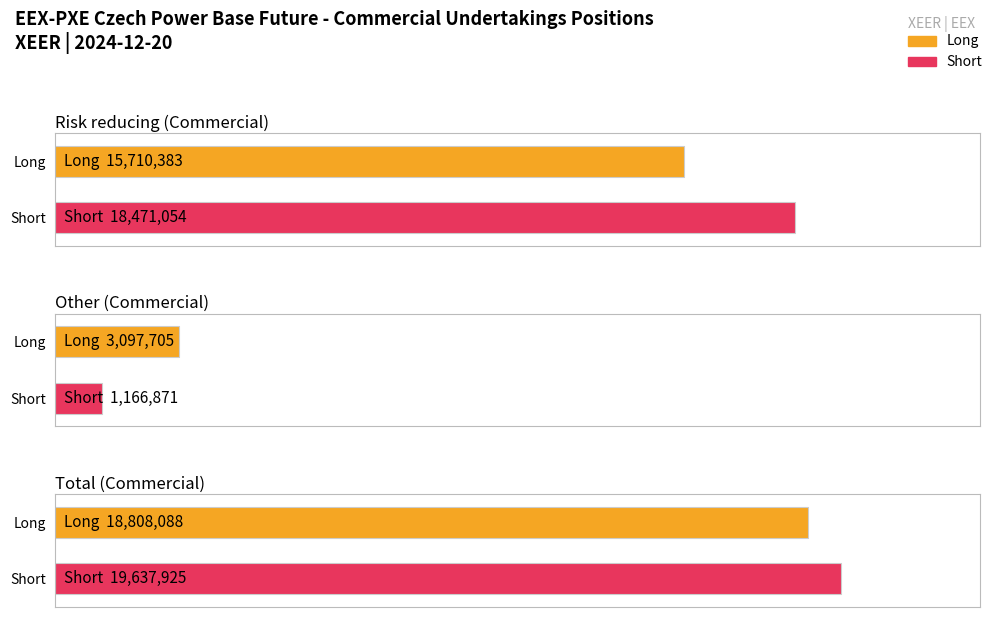

What is the approximate value of Short at Other (Commercial), to the nearest 10?

1166870